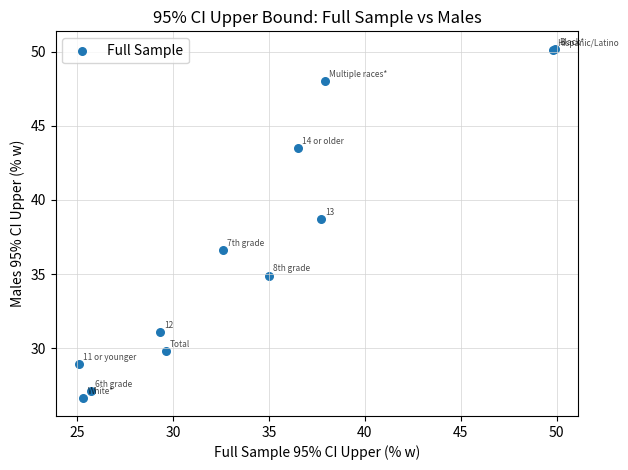

What Y value in the scatter plot is closest to 38?

38.7